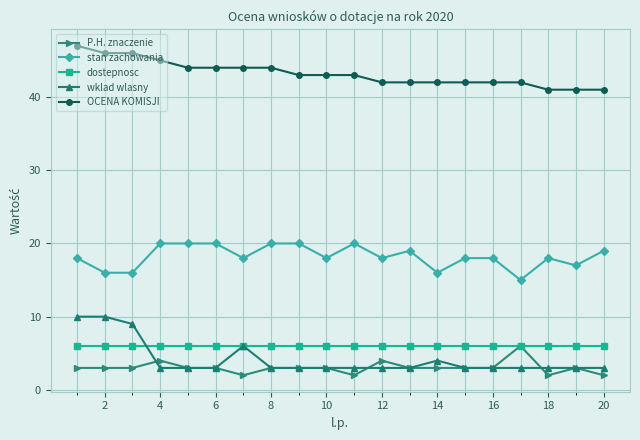

True or false: dostepnosc and OCENA KOMISJI cross at least once.

False